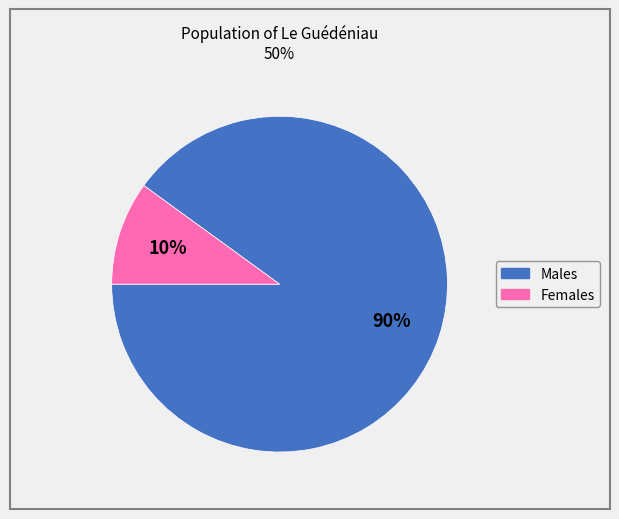

Rank the categories by value from lowest to highest.

Females, Males